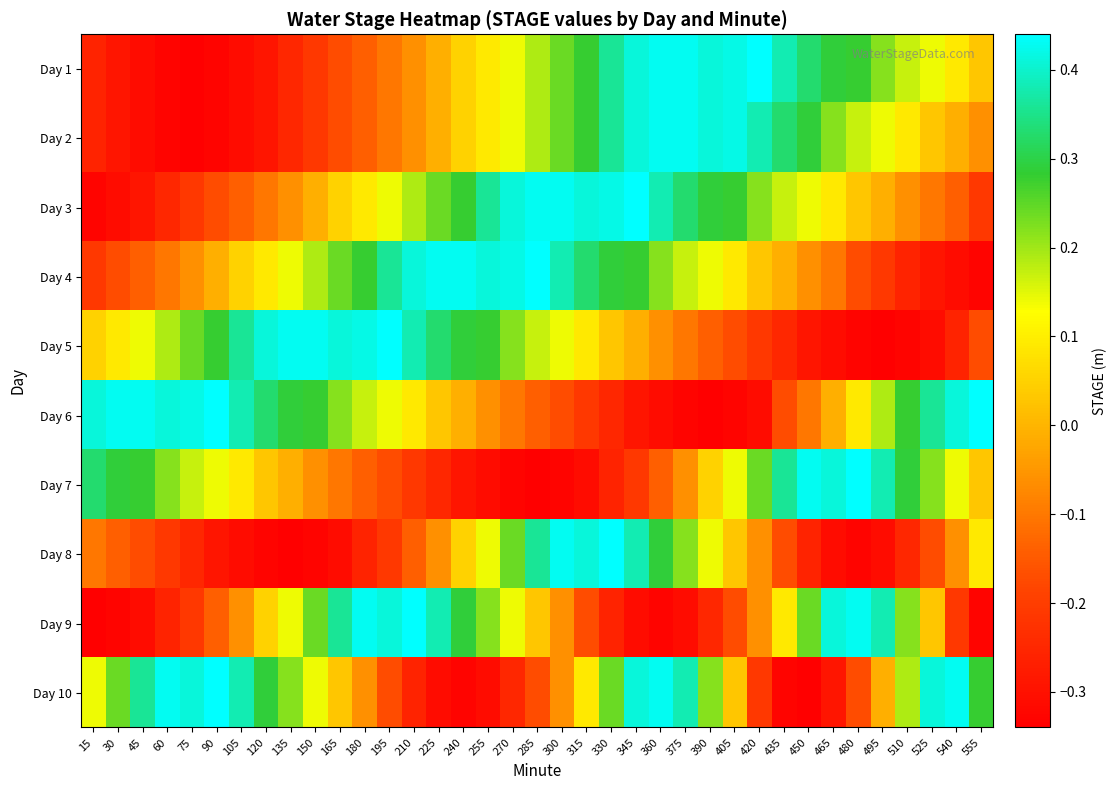

What is the difference between the highest and lowest values at 15?

0.8